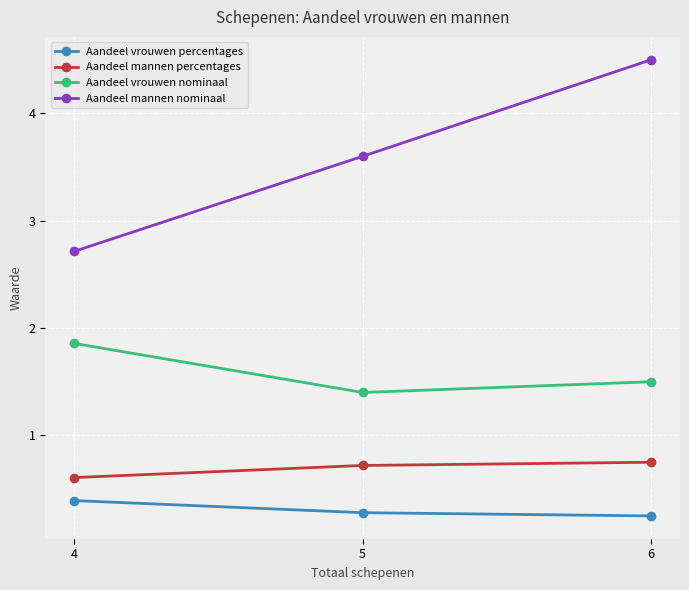

What is the value of the Aandeel vrouwen nominaal point at the 1st from the left?

1.9